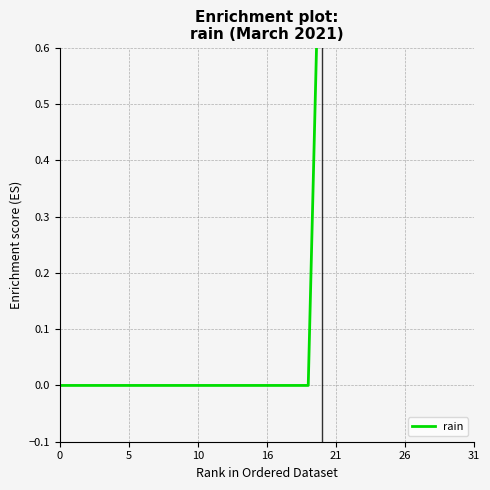

What is the label of the 3rd point from the right?

28